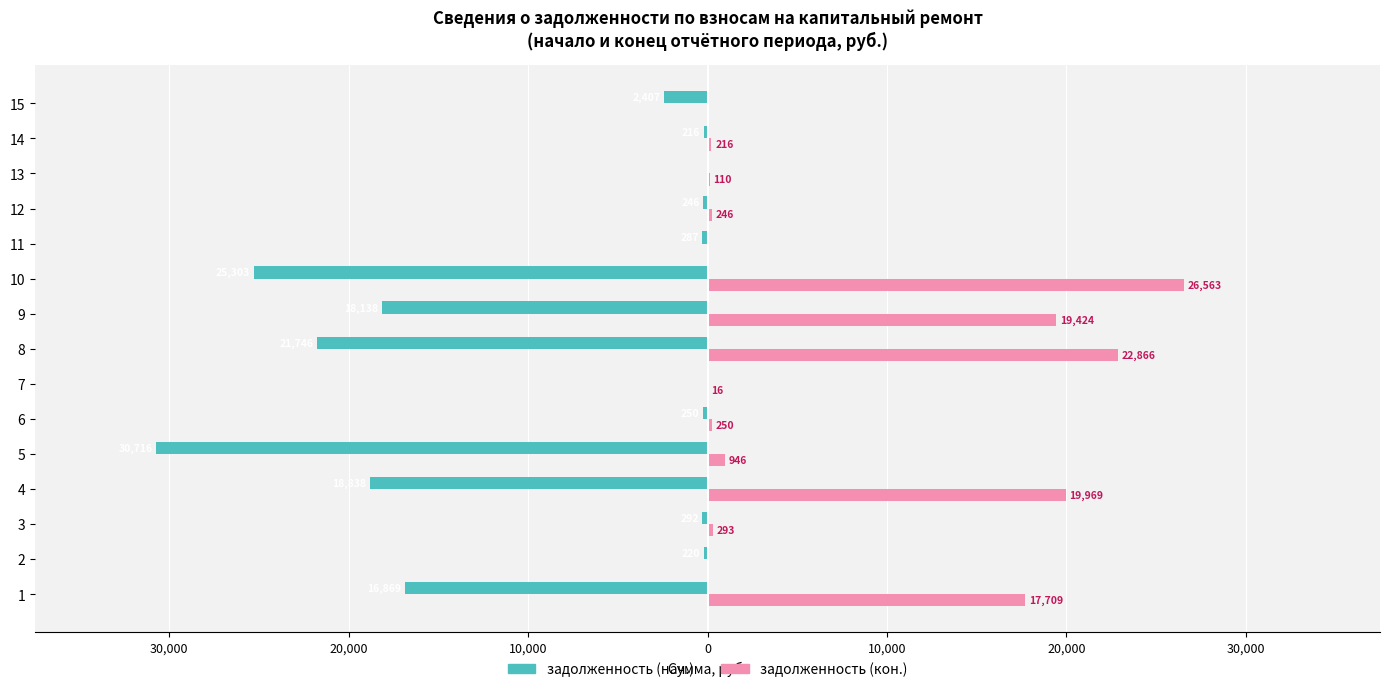

What is the maximum value shown in the chart?

26562.6